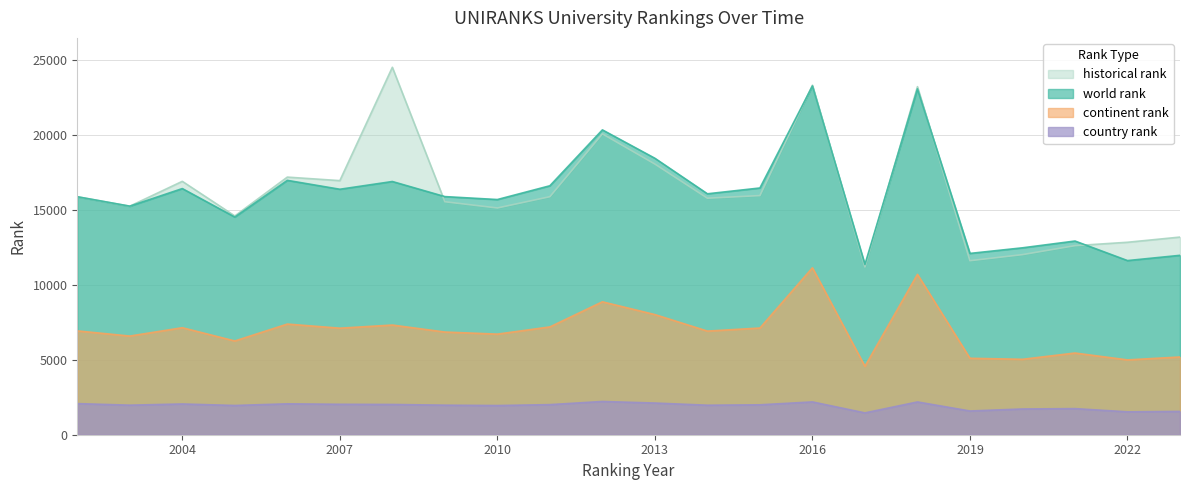

True or false: world rank and continent rank intersect in this chart.

False